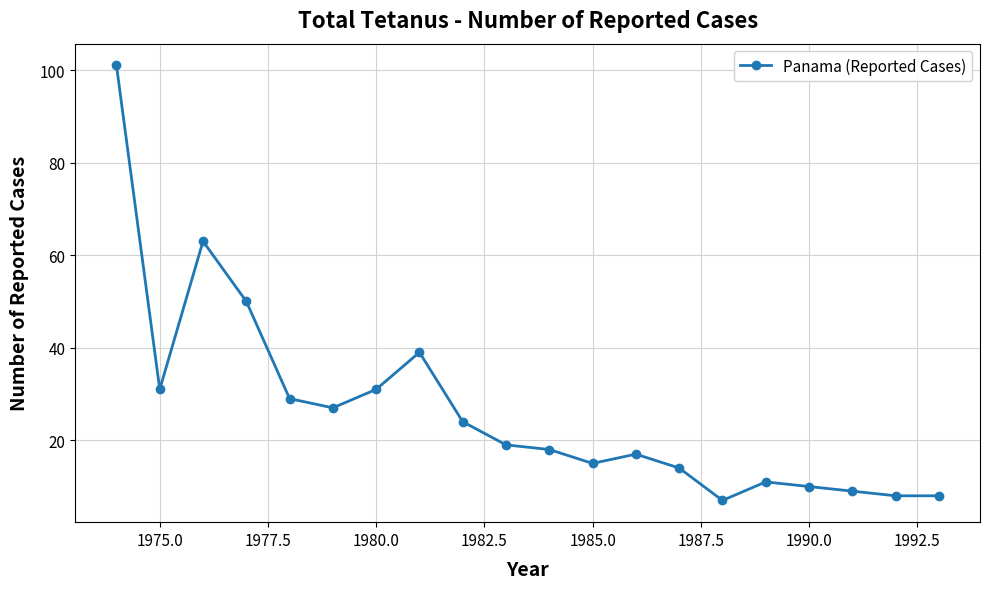

How many lines are shown in the chart?

1